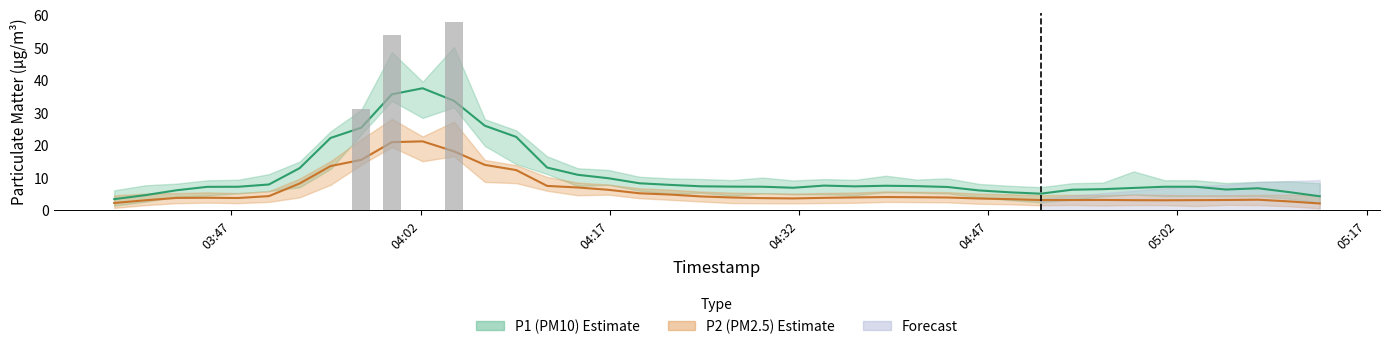

At how many categories does at least one series exceed 8?

15